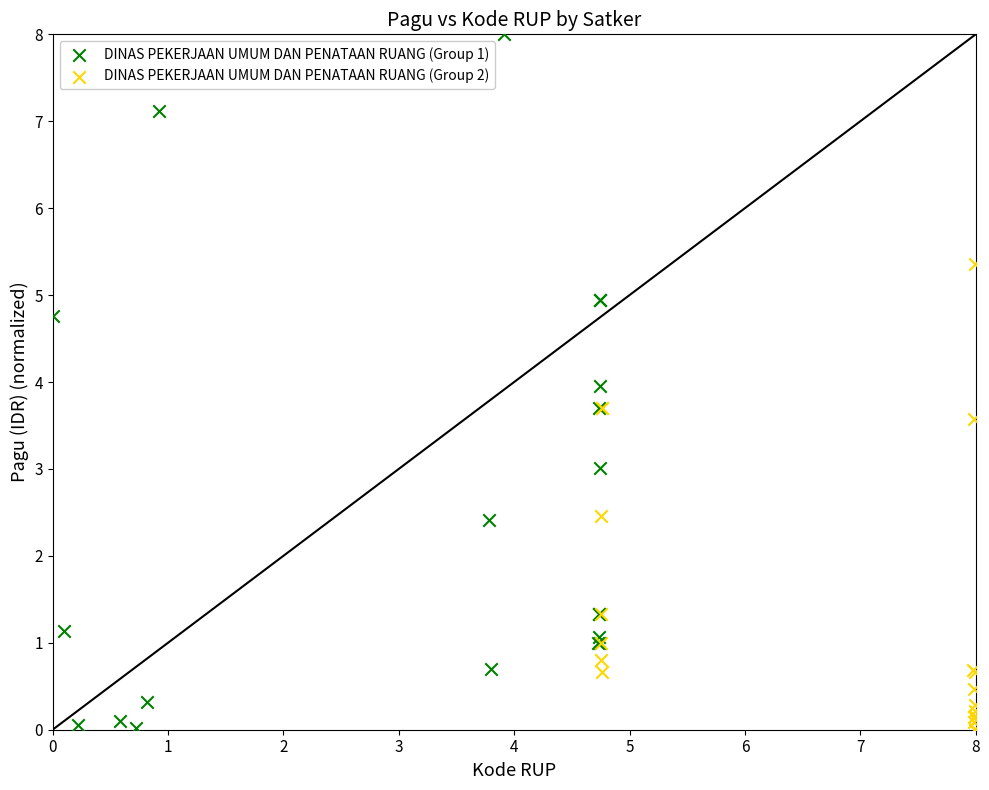

Which series has the widest spread of Y values?

DINAS PEKERJAAN UMUM DAN PENATAAN RUANG (Group 1)